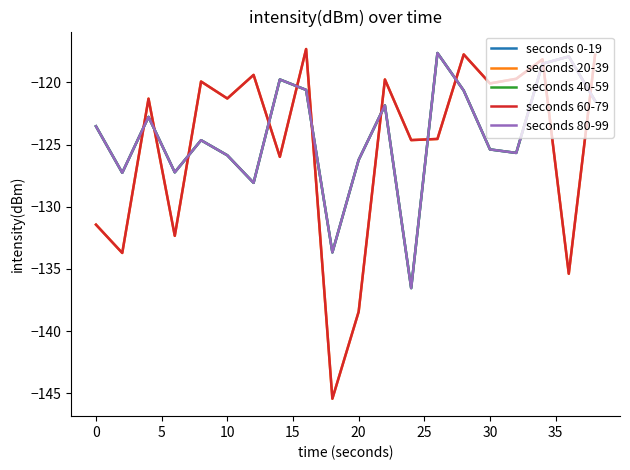

Does the chart have visible grid lines?

No